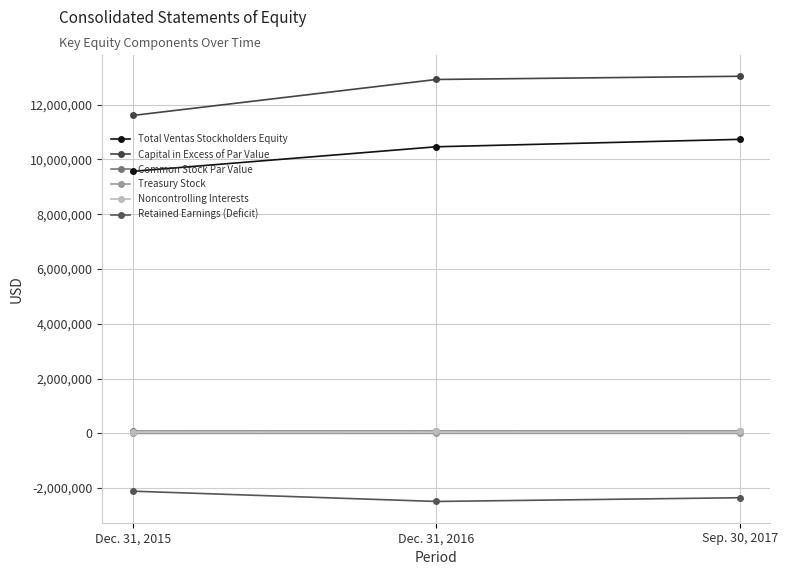

Count the number of data series in this chart.

6